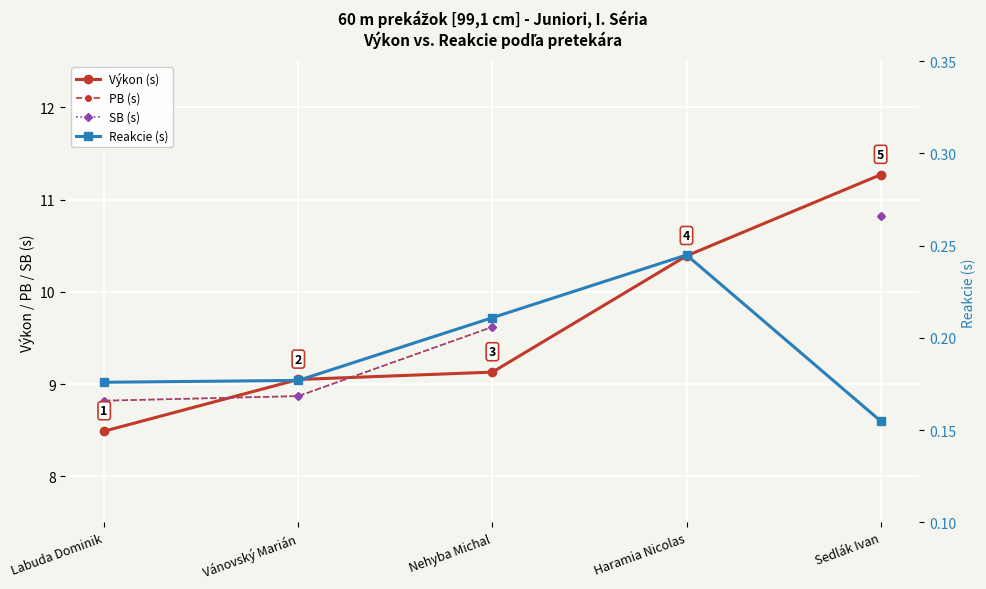

At which label does Výkon (s) first exceed 9?

Vánovský Marián